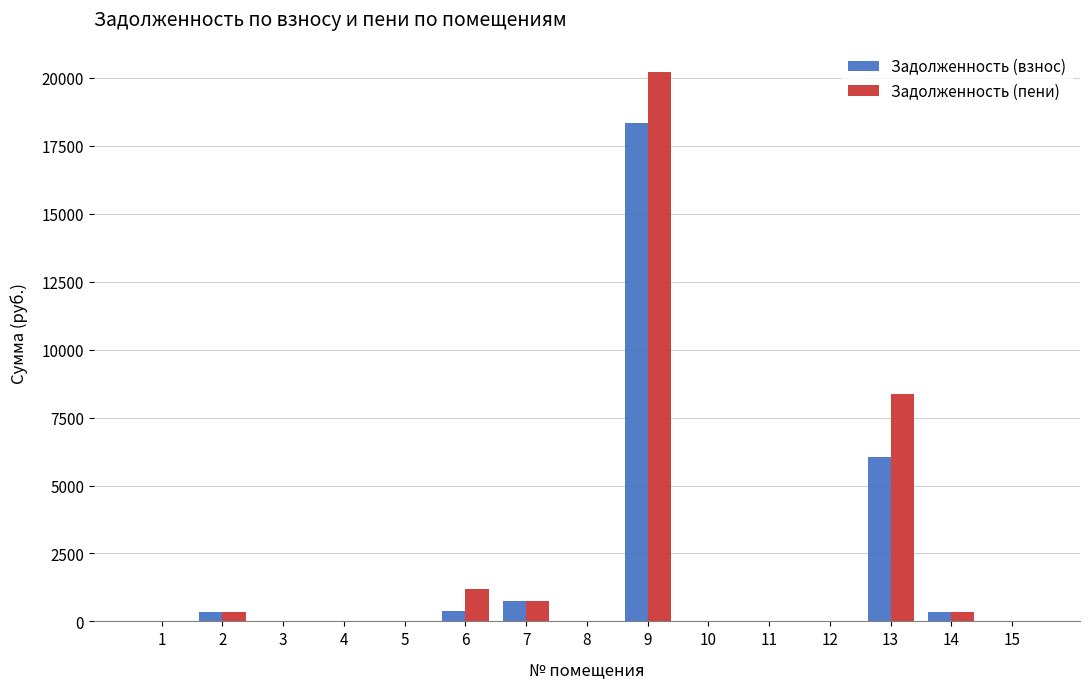

How many values in the Задолженность (пени) series exceed 1?

8